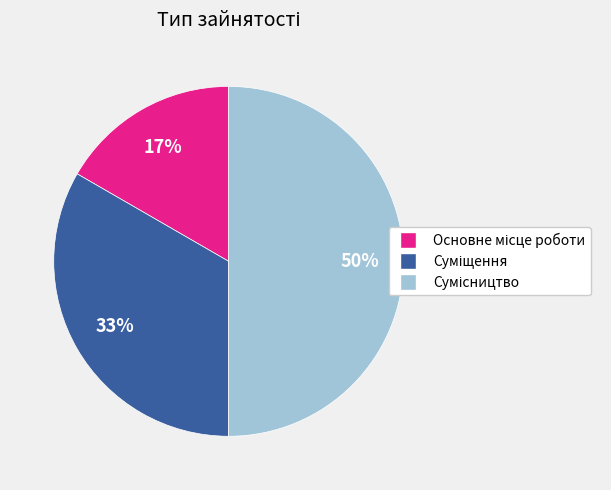

How many slices are in this pie chart?

3